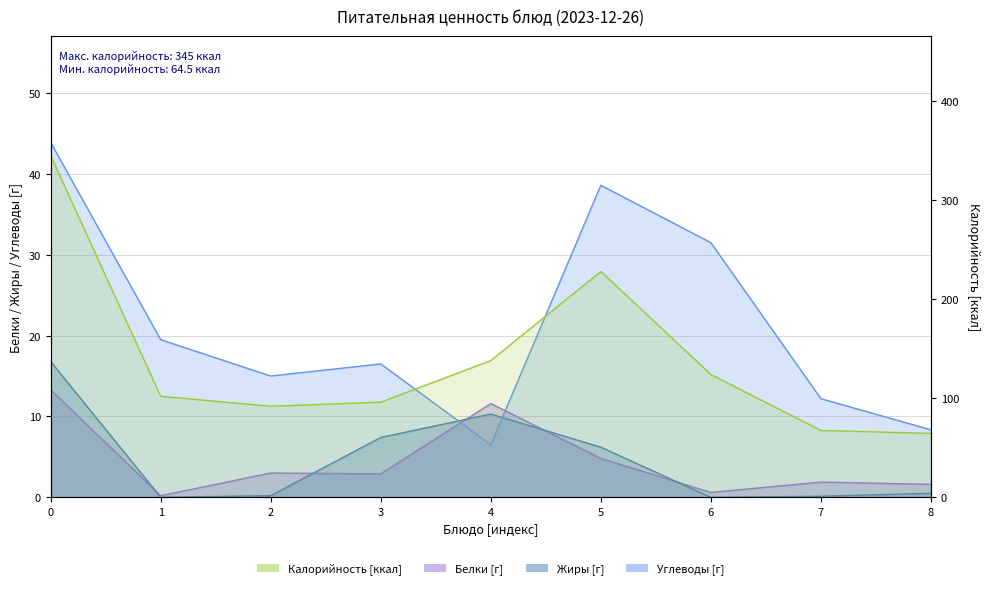

What is the average value of the Жиры series?

4.6